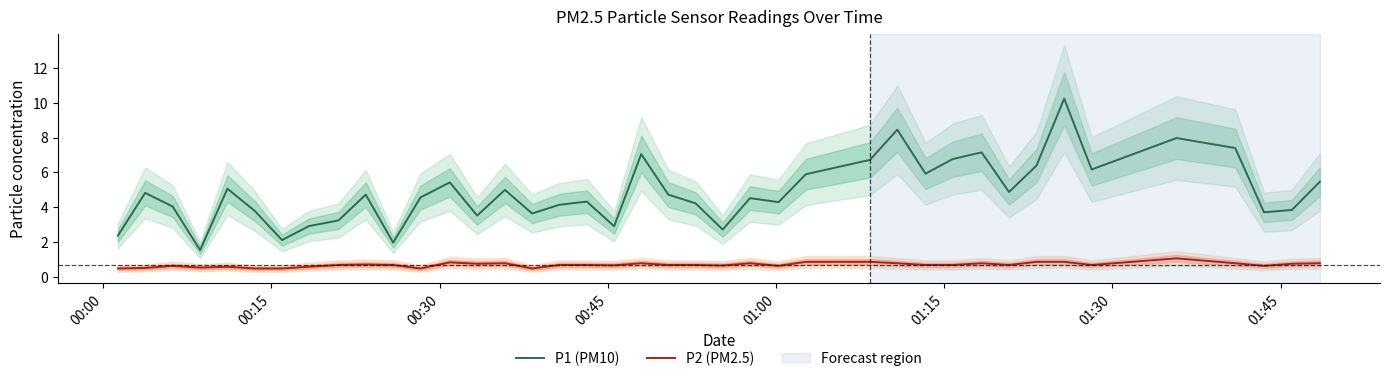

What is the lowest value of the P2 (PM2.5) series?

0.5